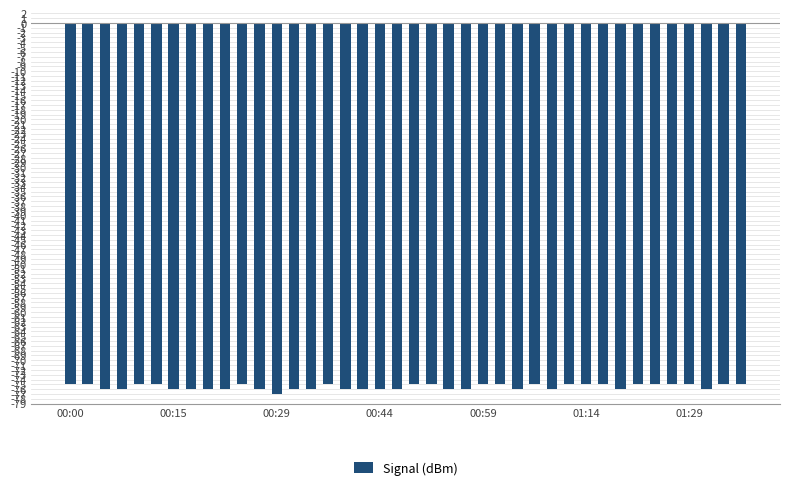

What is the value of the 29th bar from the left?

-76